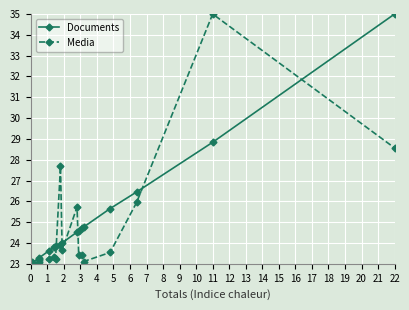

What is the difference between the second highest and second lowest values in the Media series?

5.6